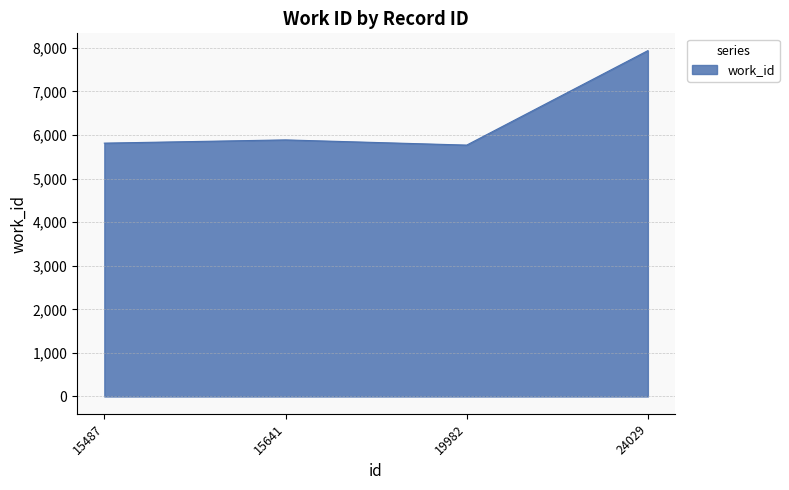

Where is the data nearest to the value 6850?

15641